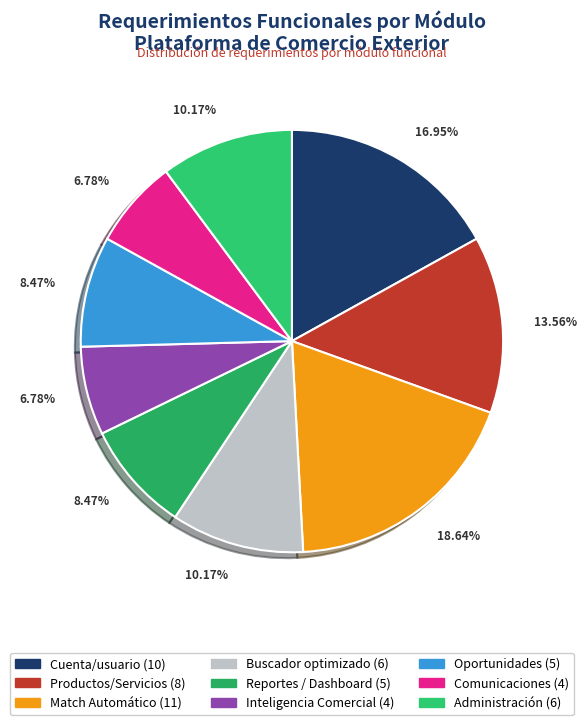

How much of the chart is everything except Productos/Servicios?

86.4%